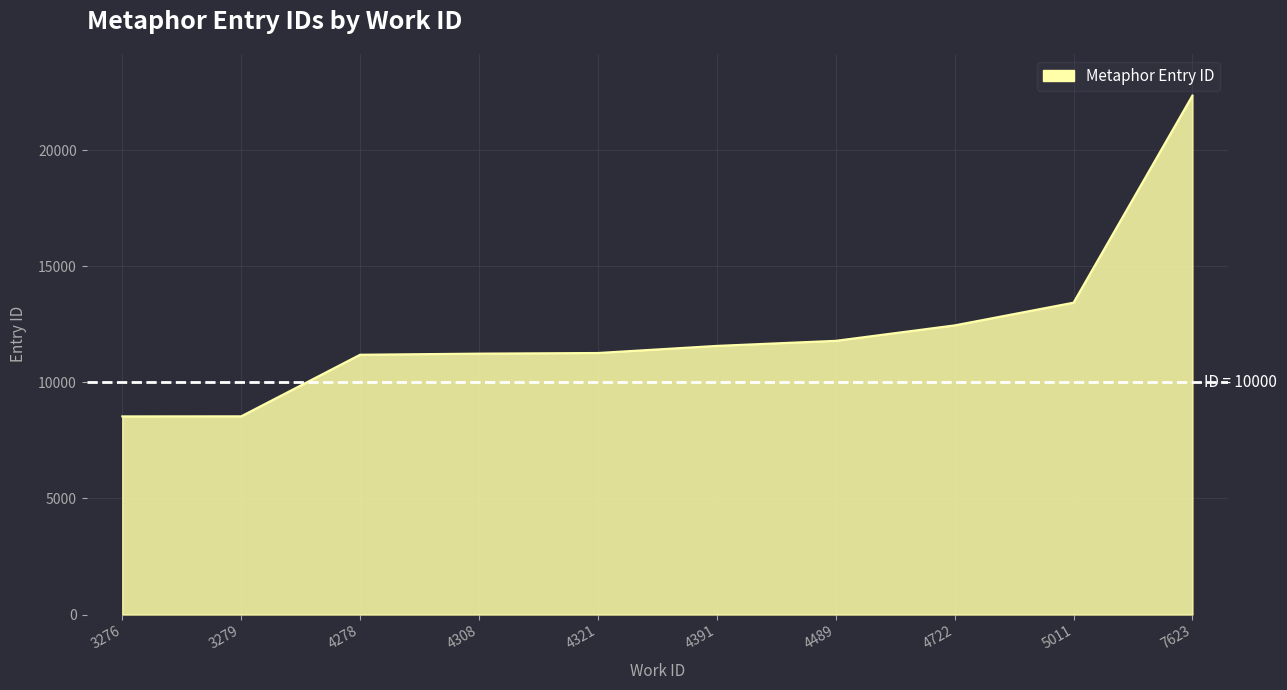

Does the chart display data point markers on the line(s)?

No